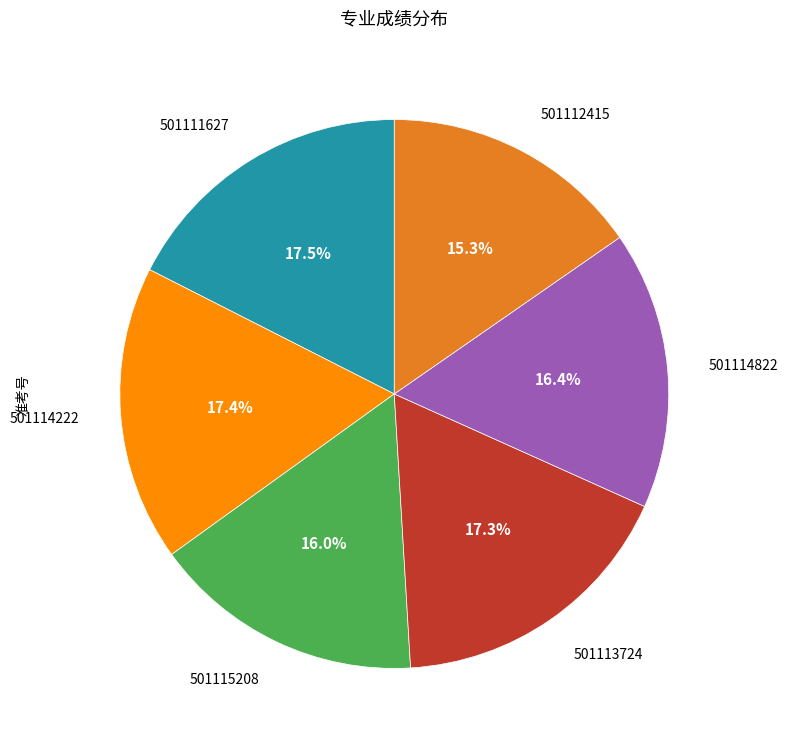

Is there any slice that represents more than half of the pie?

No